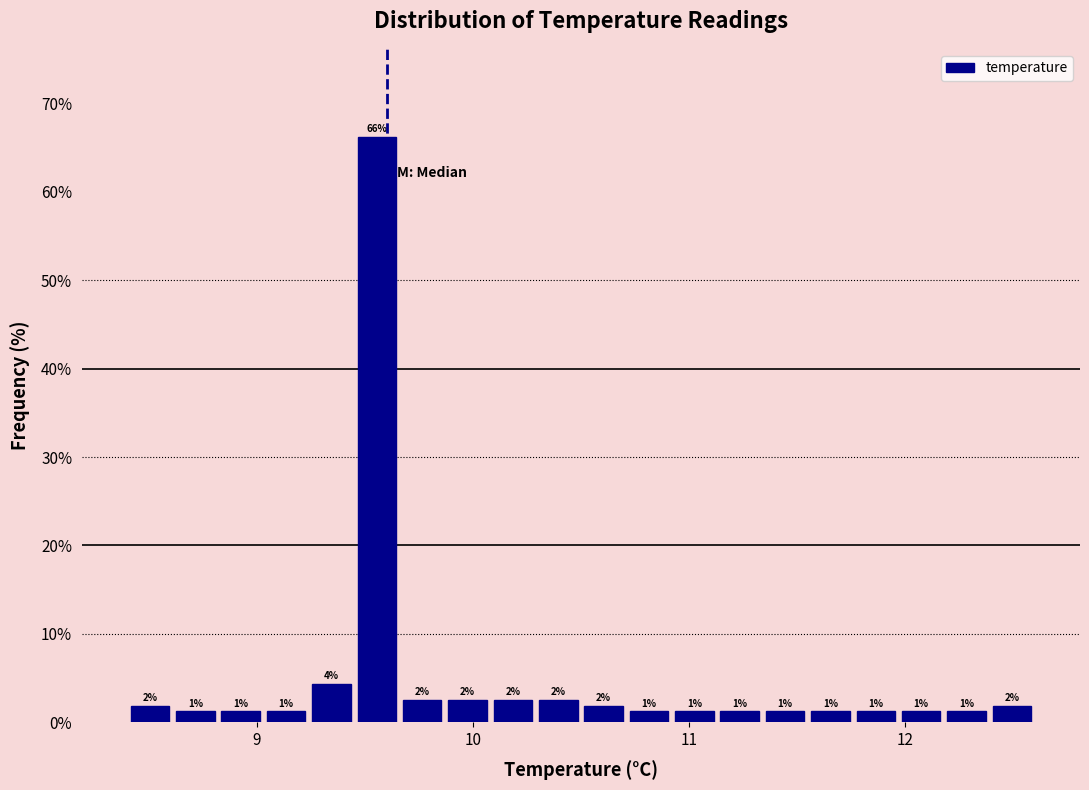

Read against the x-axis, roughly where is the centre of the tallest bar?

9.6